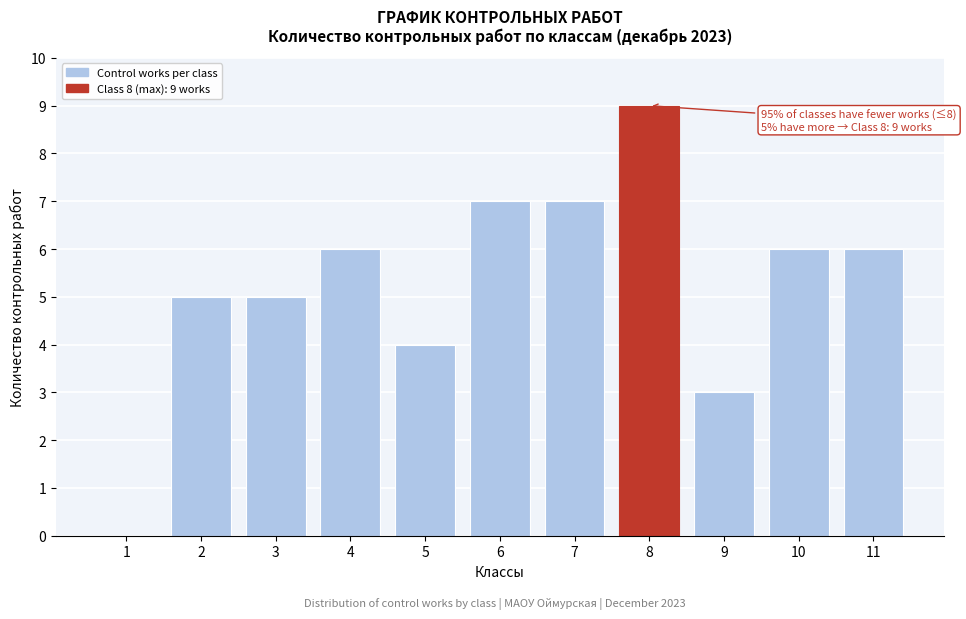

Reading left to right, list all the values displayed in this chart.

1=0	2=5	3=5	4=6	5=4	6=7	7=7	8=9	9=3	10=6	11=6